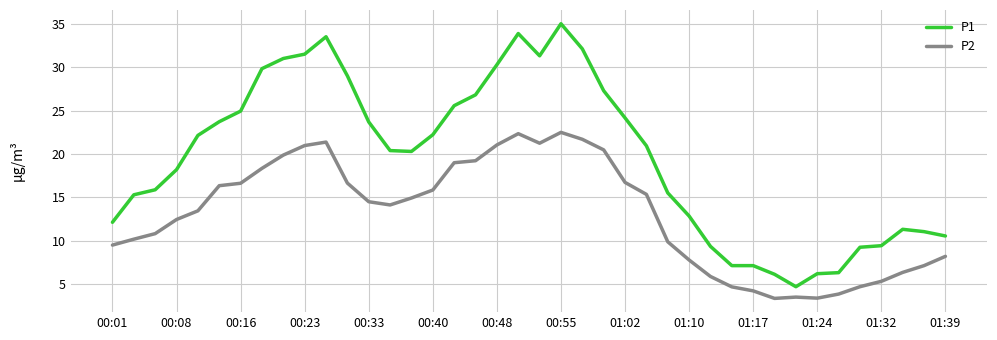

True or false: P2 and P1 intersect in this chart.

False